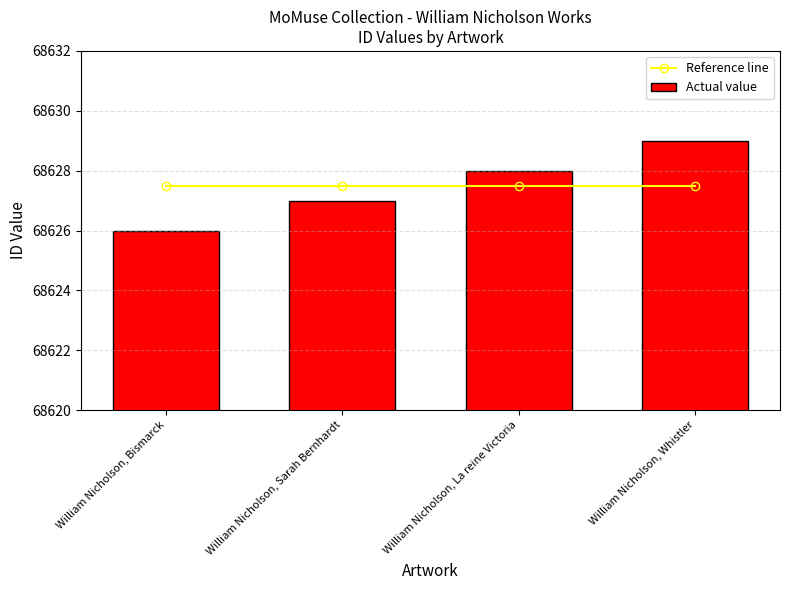

What are all the series names shown in the legend?

Reference line, Actual value